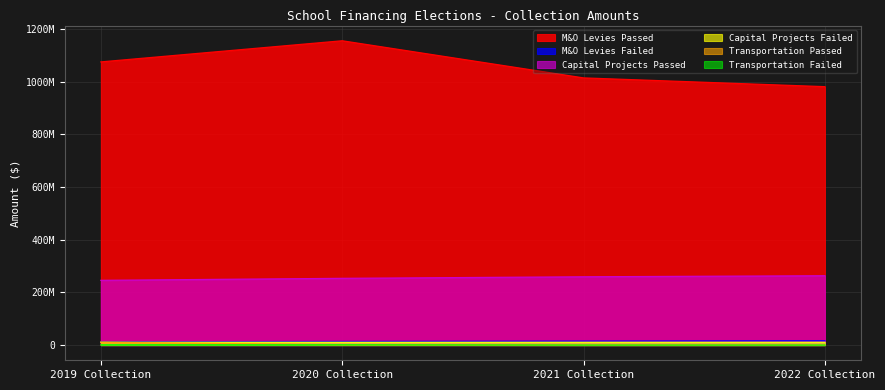

At which label is Capital Projects Passed closest to 254594353?

2020 Collection